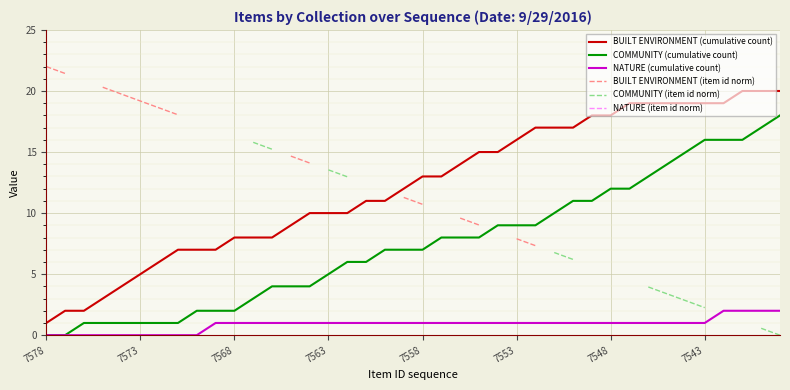

True or false: NATURE (cumulative count) and BUILT ENVIRONMENT (cumulative count) cross at least once.

False